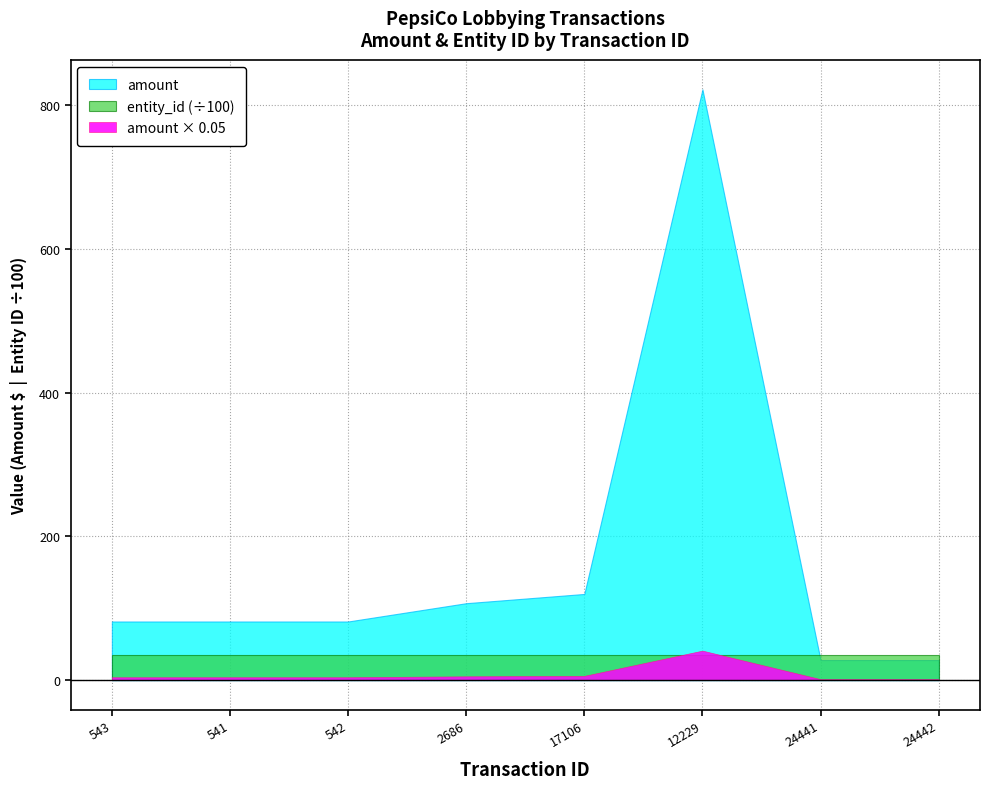

Between 2686 and 17106, which series saw the biggest shift?

amount